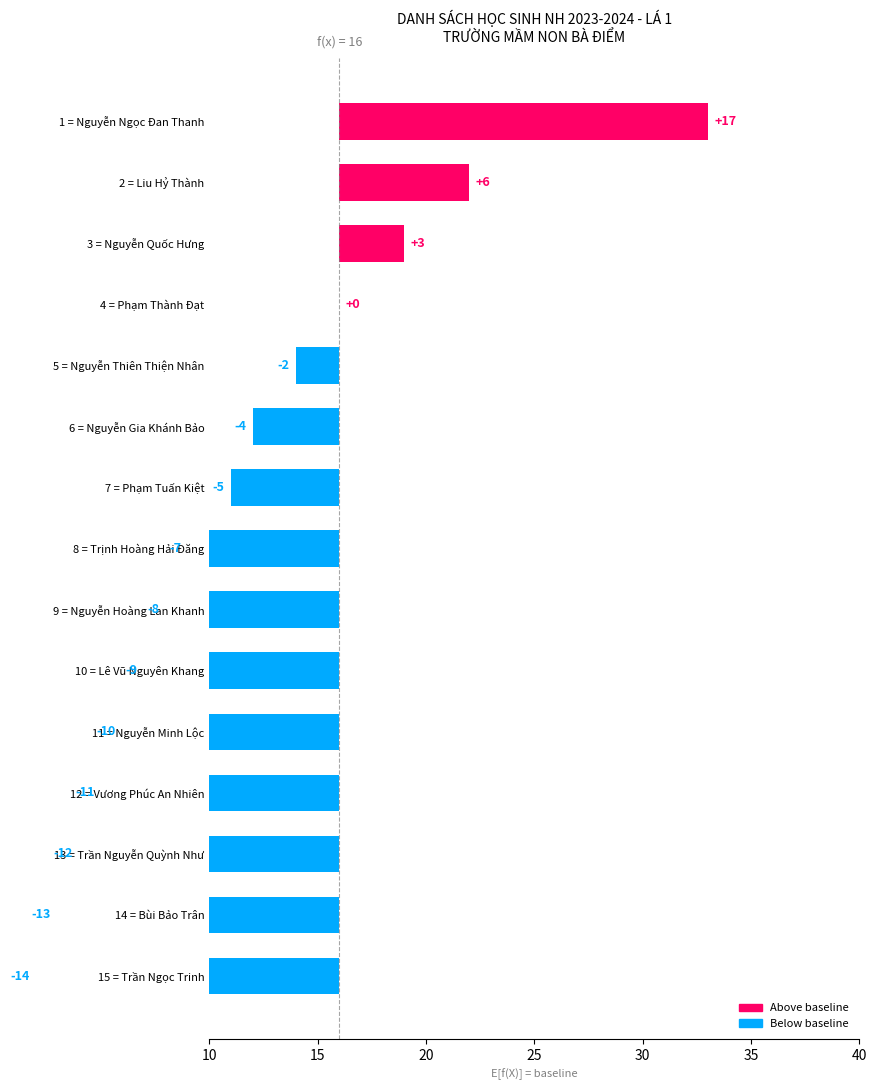

Count the number of categories in the chart.

15